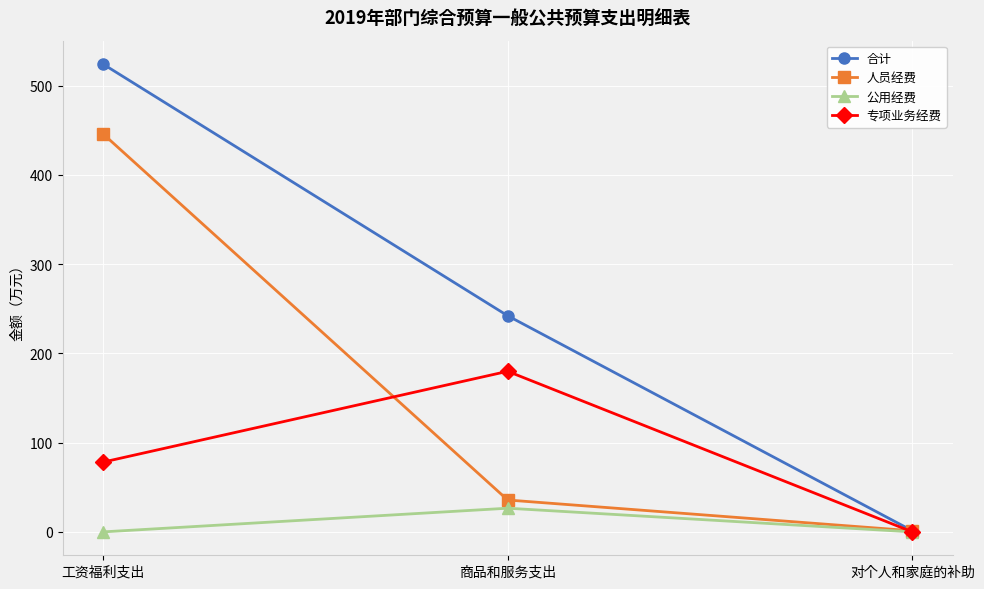

List the series in order of their overall mean, highest first.

合计, 人员经费, 专项业务经费, 公用经费